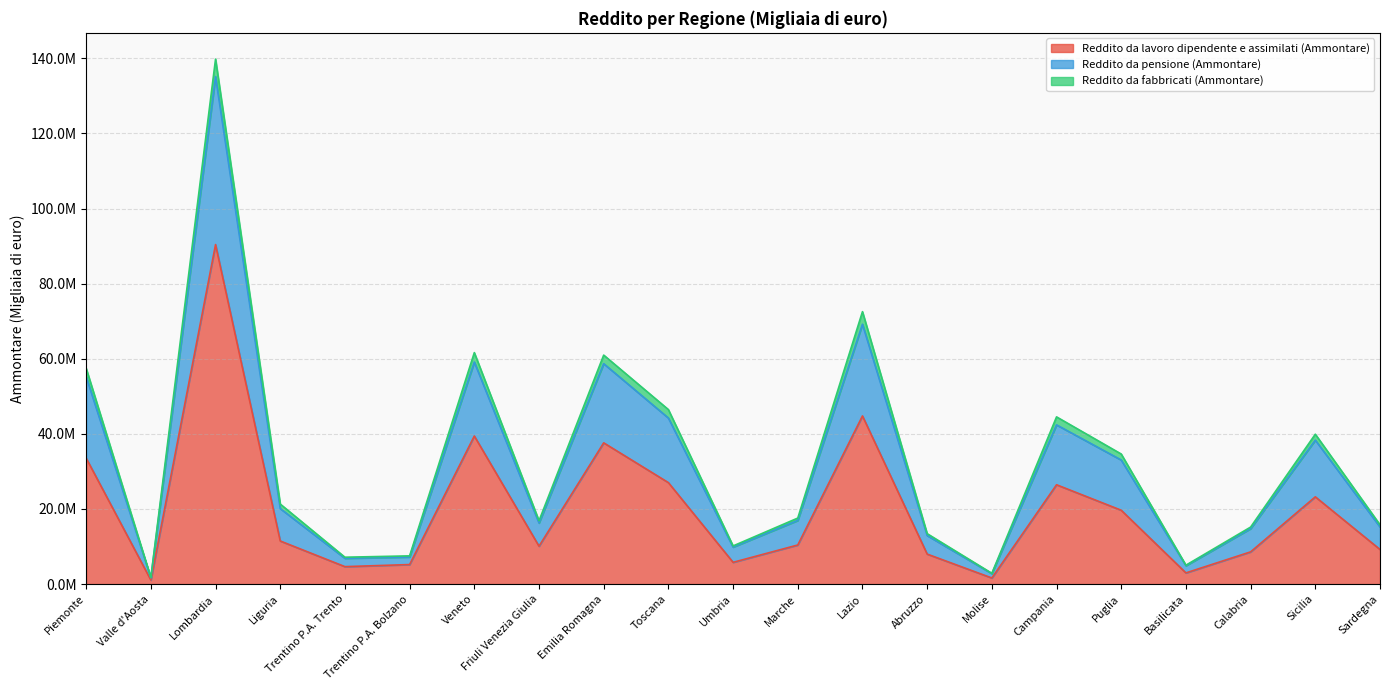

What are all the series names shown in the legend?

Reddito da lavoro dipendente e assimilati (Ammontare), Reddito da pensione (Ammontare), Reddito da fabbricati (Ammontare)